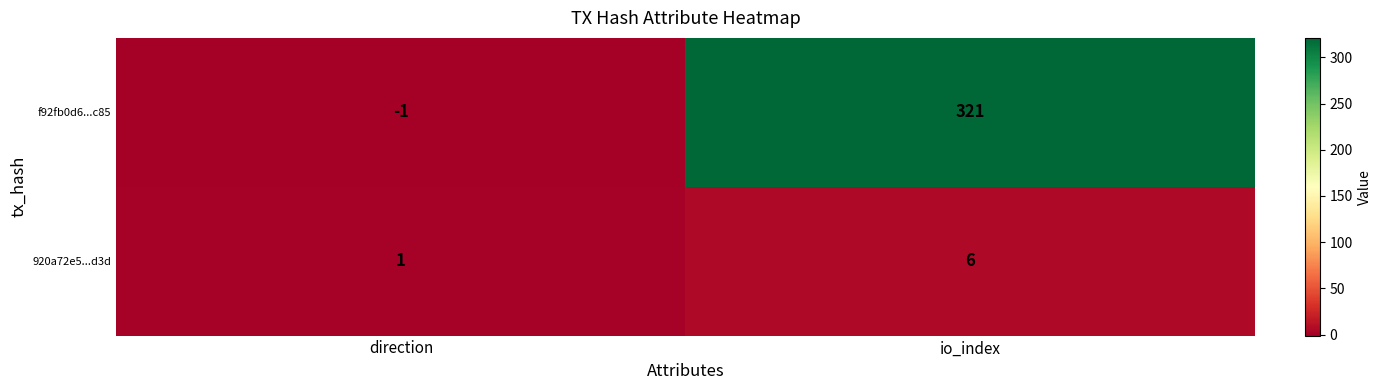

How many categories are shown in the chart?

2